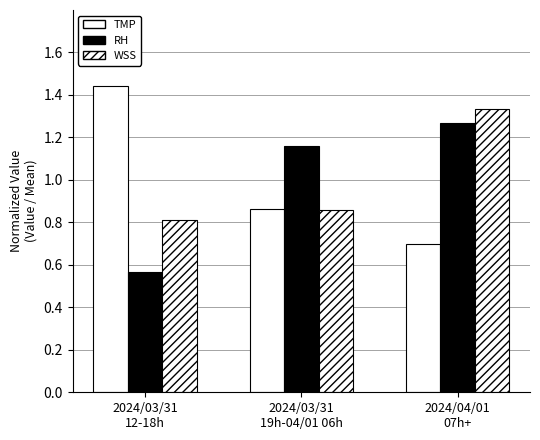

What is the average value of the WSS series?

1.0